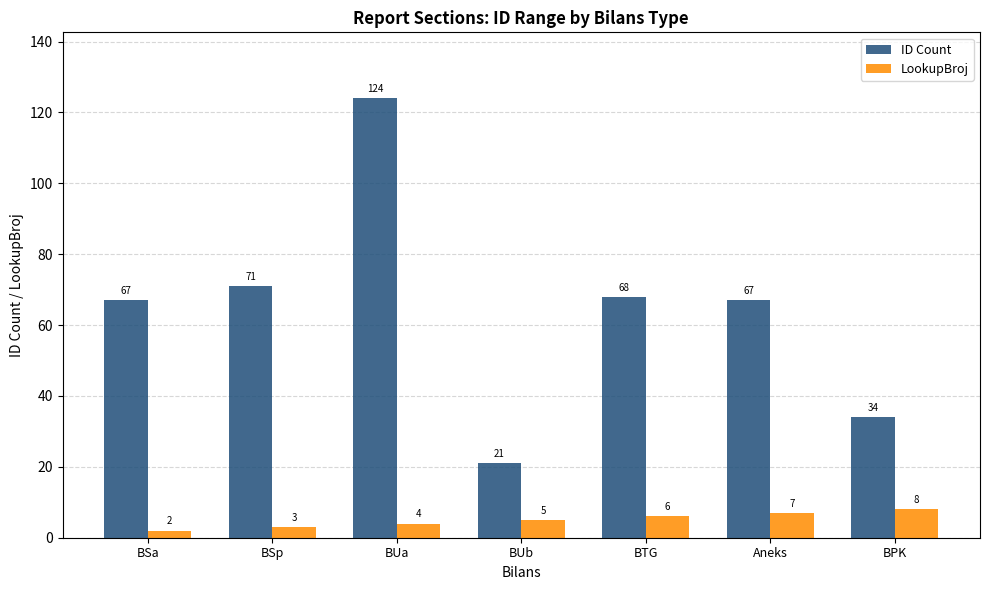

What is the minimum value for ID Count?

21